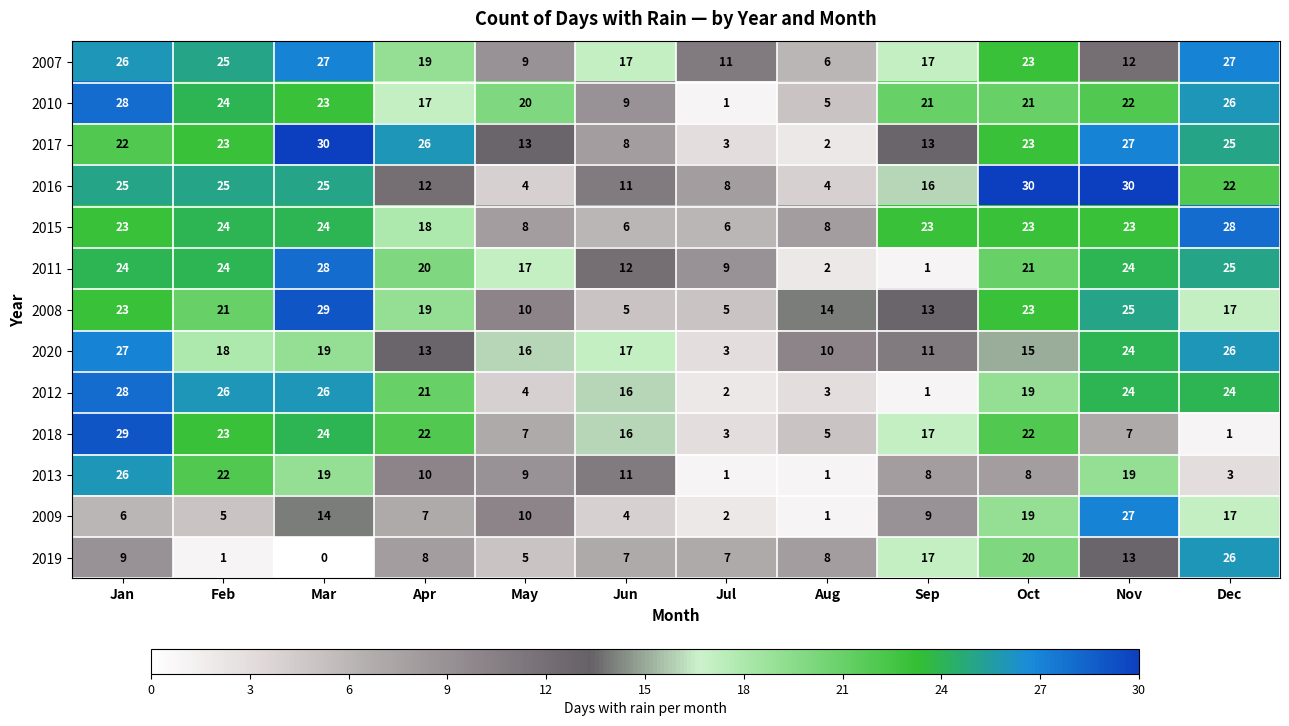

What is the maximum value shown in the chart?

30